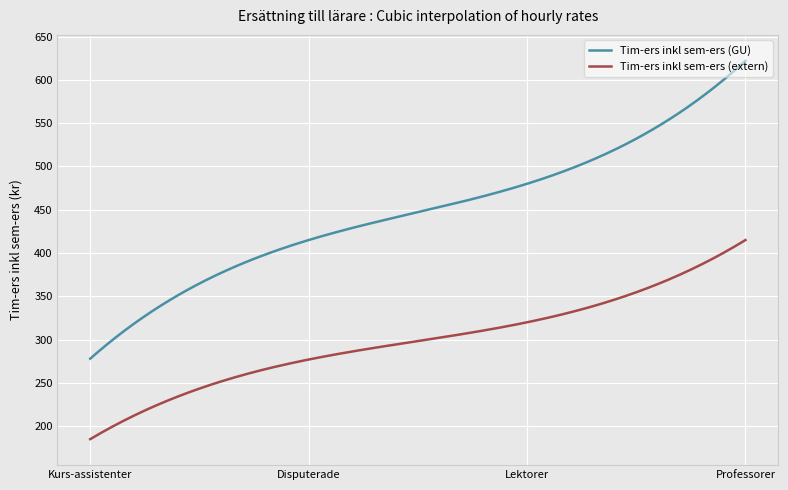

Which series has the largest total across all categories?

Tim-ers inkl sem-ers (GU)